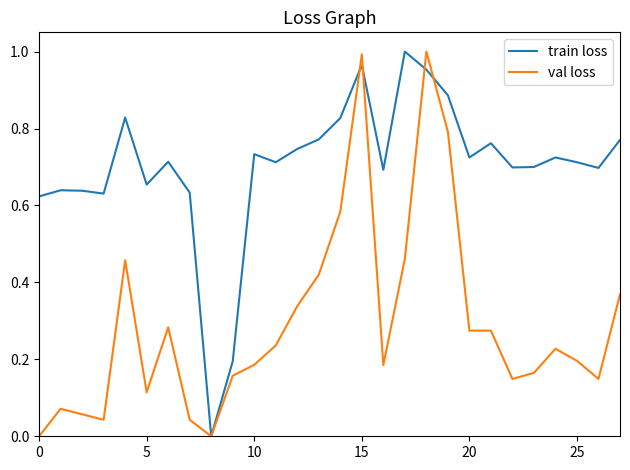

Rank the series by their average value, from lowest to highest.

val loss, train loss